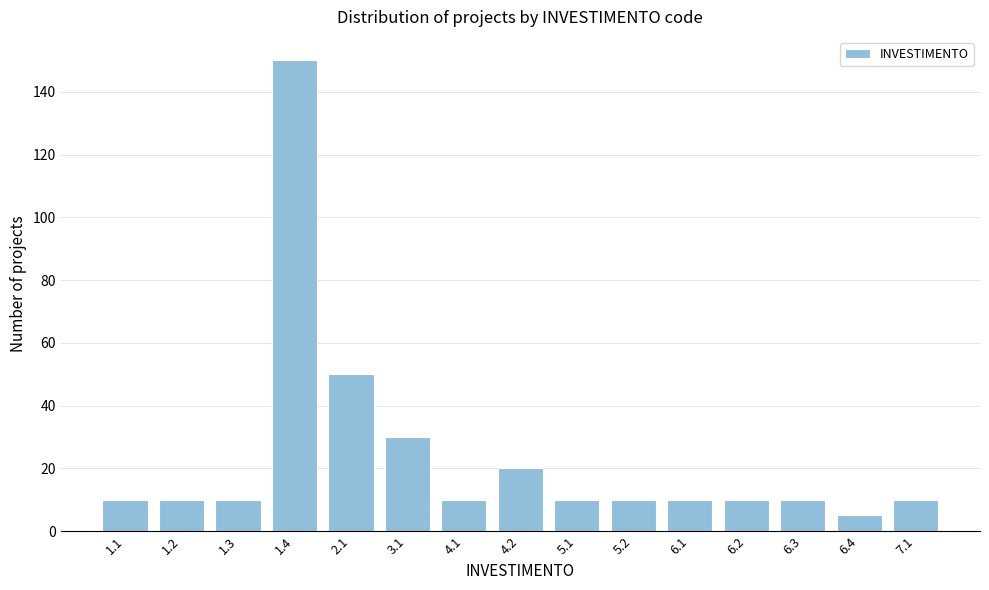

Reading right to left, extract all data points from this chart.

7.1=10	6.4=5	6.3=10	6.2=10	6.1=10	5.2=10	5.1=10	4.2=20	4.1=10	3.1=30	2.1=50	1.4=150	1.3=10	1.2=10	1.1=10